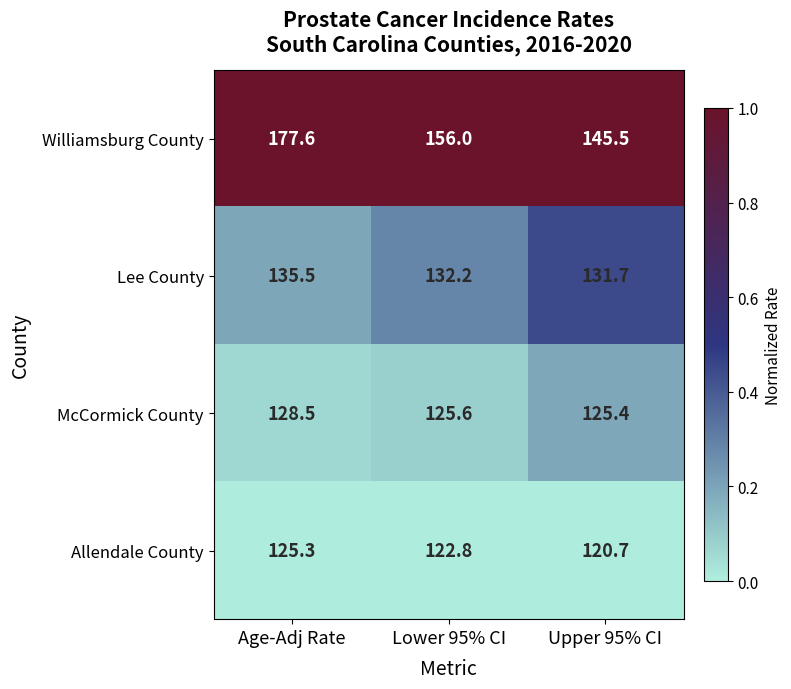

At Upper 95% CI, list the series in order from smallest to largest.

Allendale County, McCormick County, Lee County, Williamsburg County